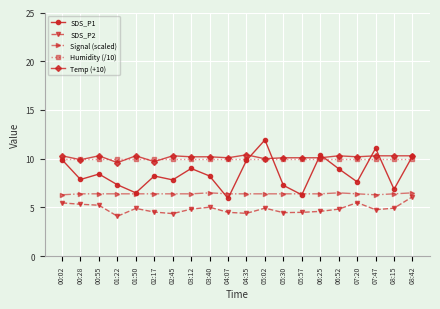

What is the difference between the highest and lowest values at 05:02?

7.0